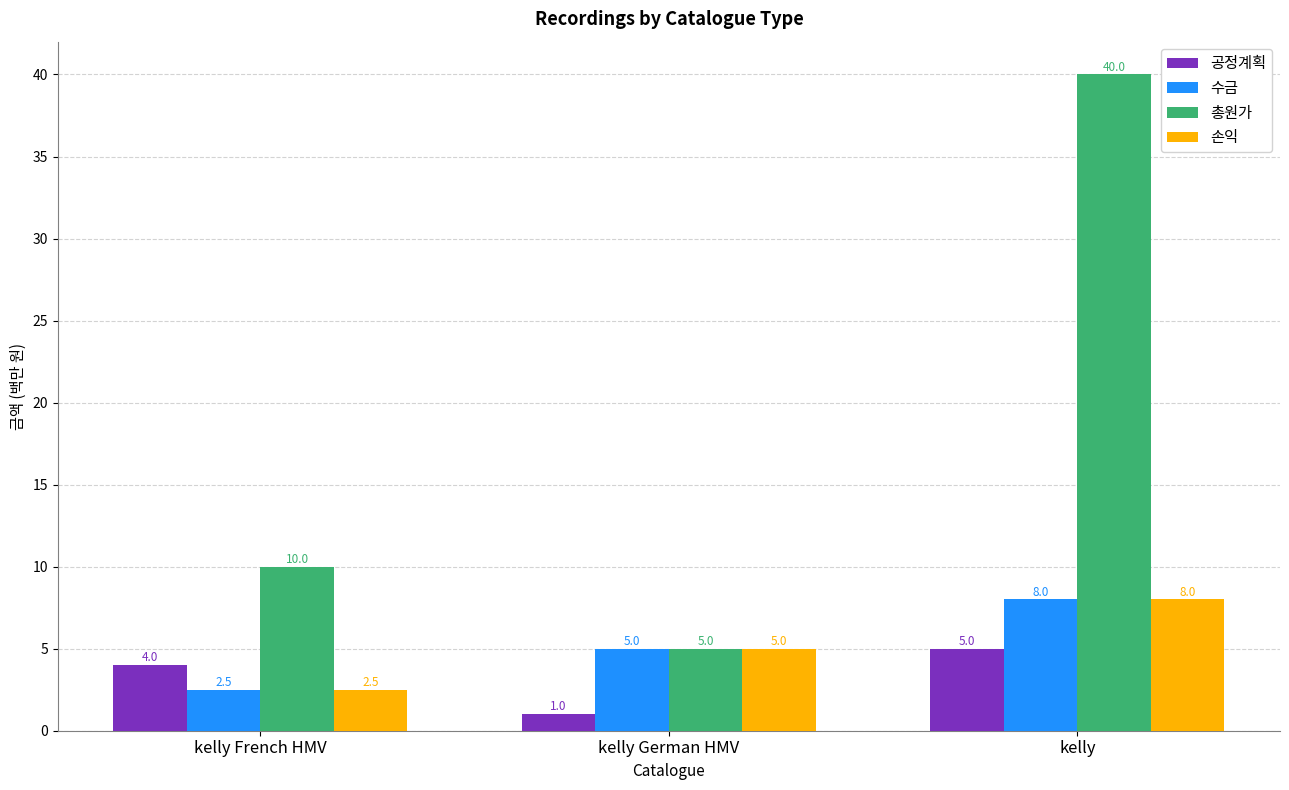

What is the maximum value for 손익?

8.0